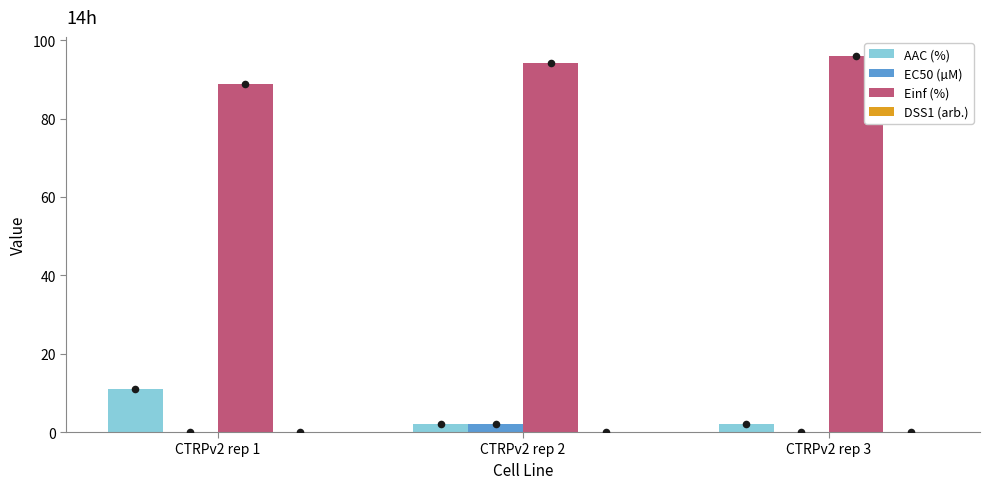

At which category is the sum across all series the highest?

CTRPv2 rep 1